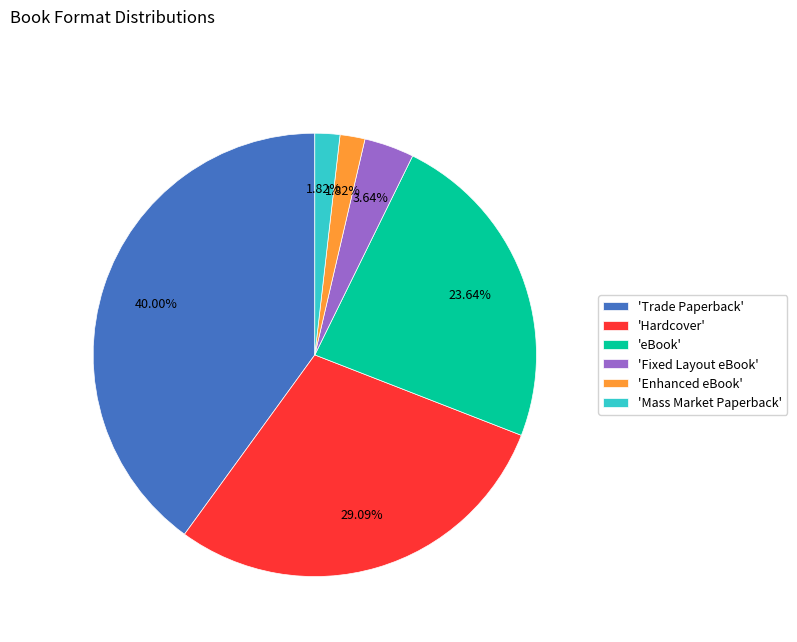

Which has a higher value, 'Trade Paperback' or 'Mass Market Paperback'?

'Trade Paperback'